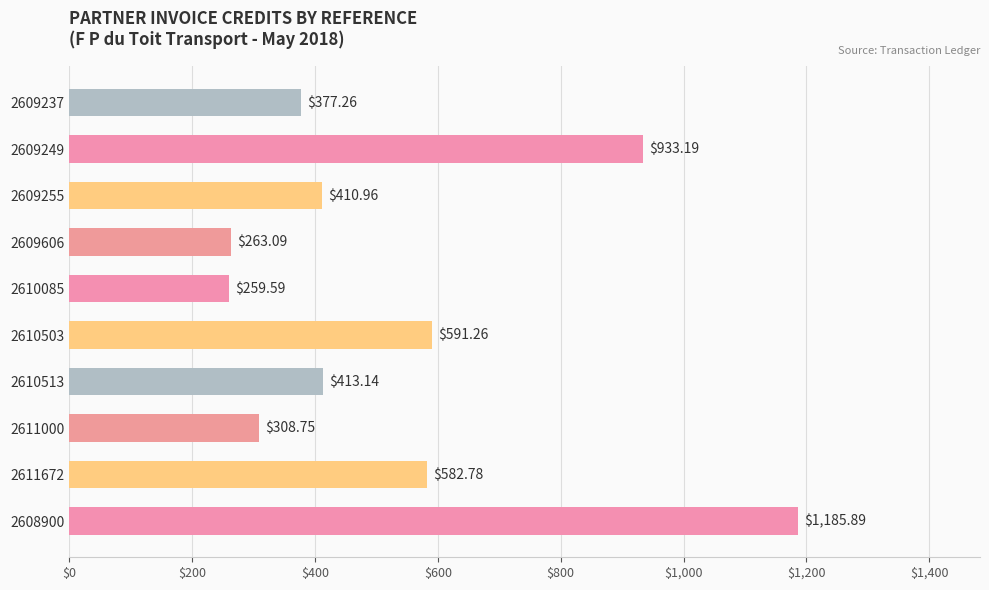

List the labels in order of value, smallest first.

2610085, 2609606, 2611000, 2609237, 2609255, 2610513, 2611672, 2610503, 2609249, 2608900